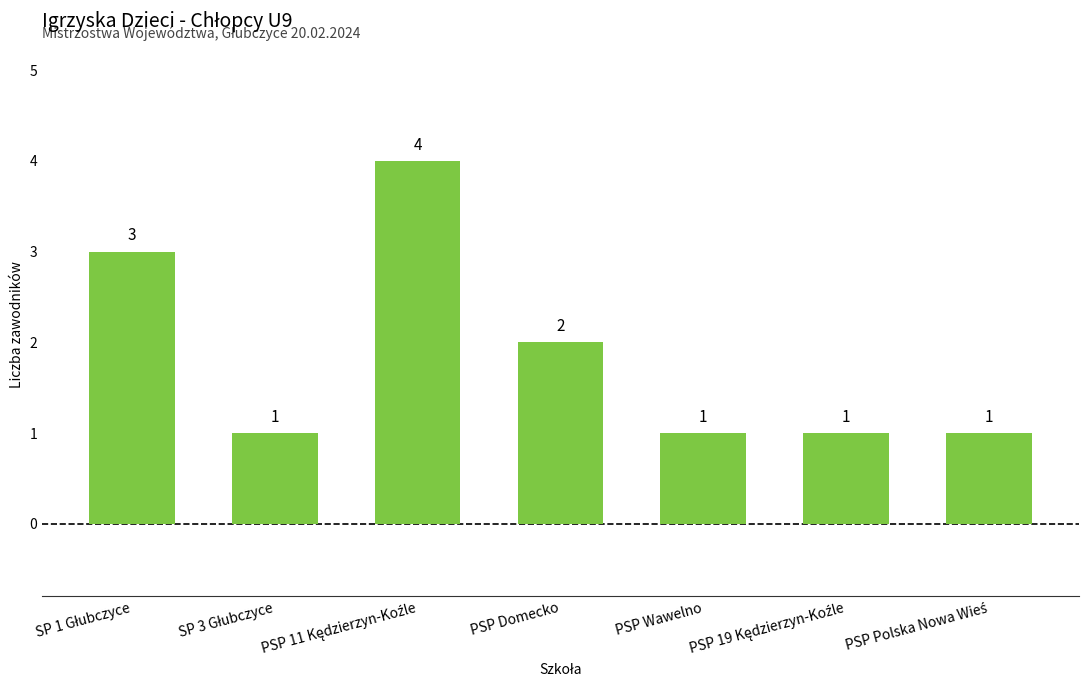

What is the value of the 5th bar from the left?

1